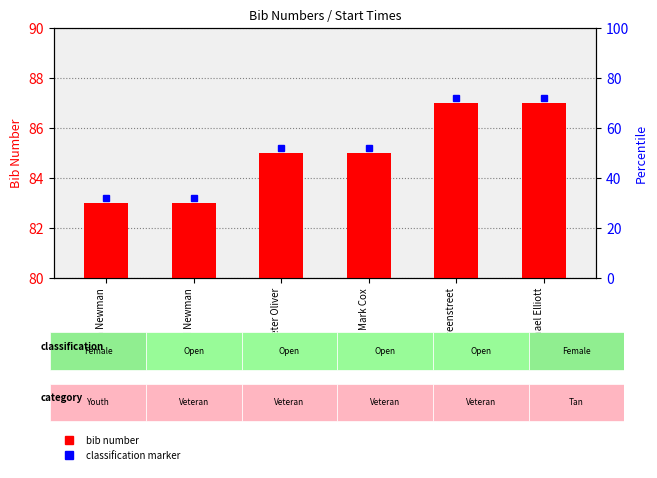

What is the change in value from David Newman to Ian Greenstreet?

+4